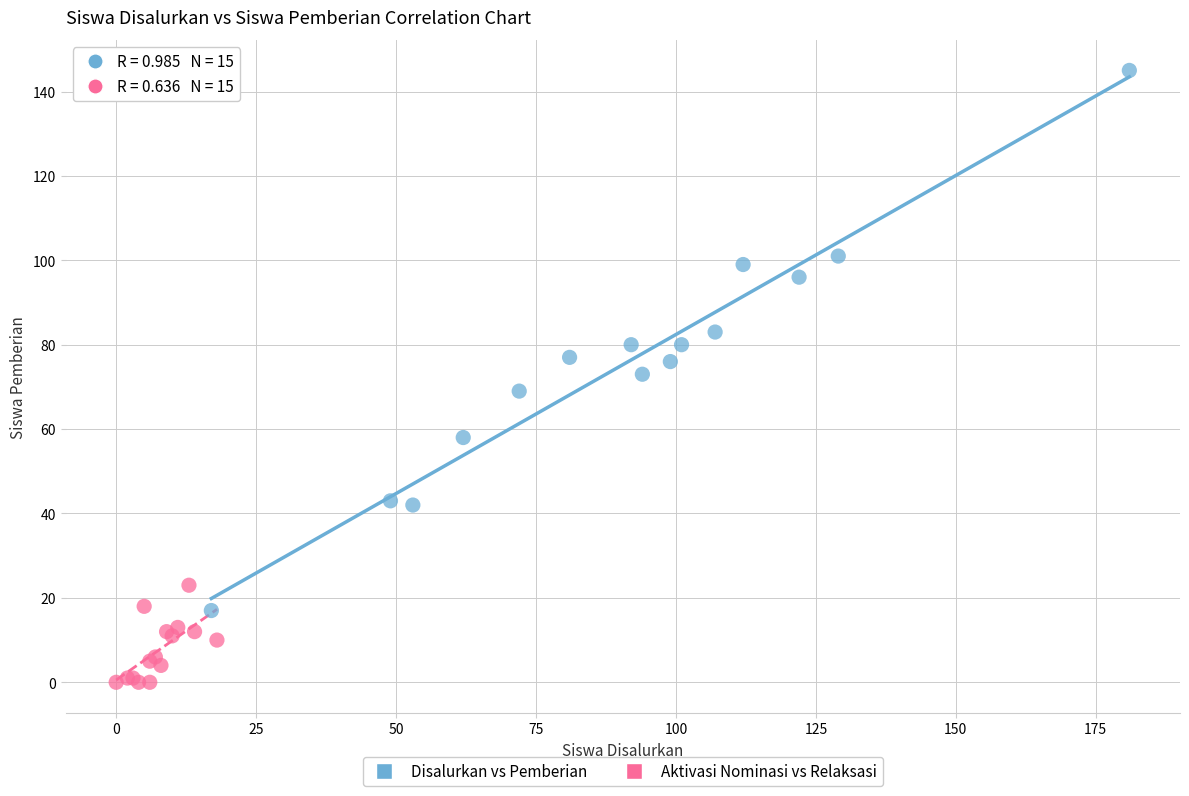

Which series contains the highest Y value?

Disalurkan vs Pemberian